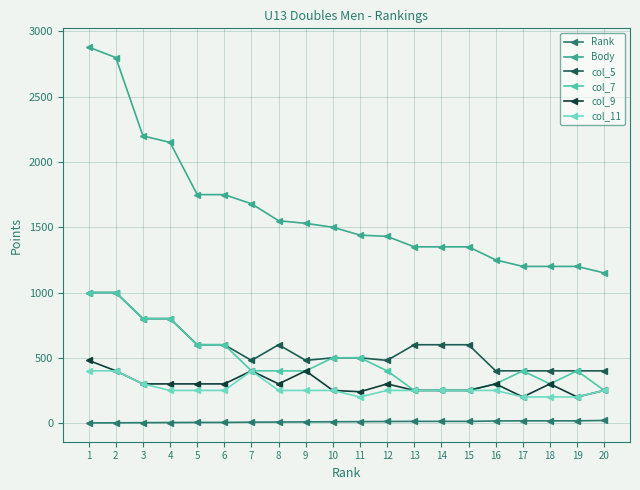

True or false: Rank and col_11 cross at least once.

False